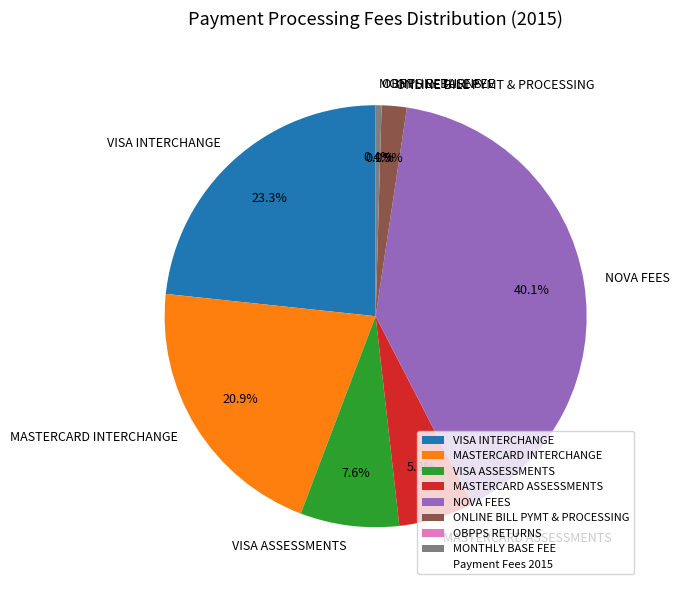

What percentage is NOT represented by MONTHLY BASE FEE?

99.6%